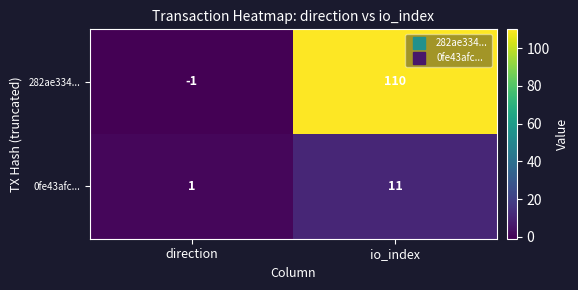

At which category does the chart reach its minimum across all series?

direction